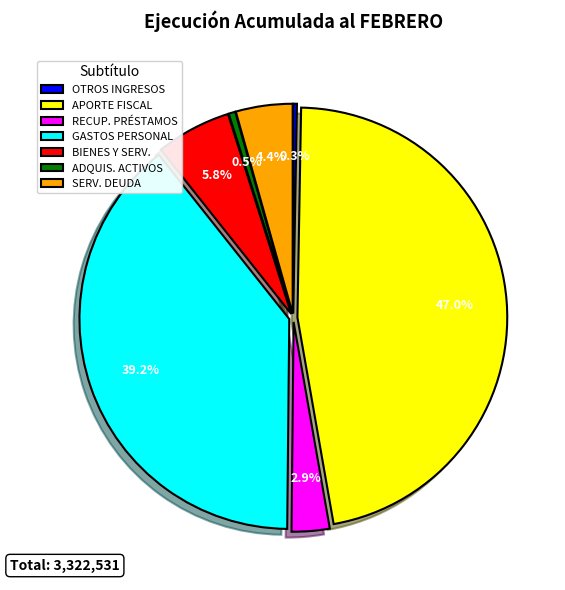

What is the total percentage of ADQUIS. ACTIVOS and BIENES Y SERV.?

6.3%